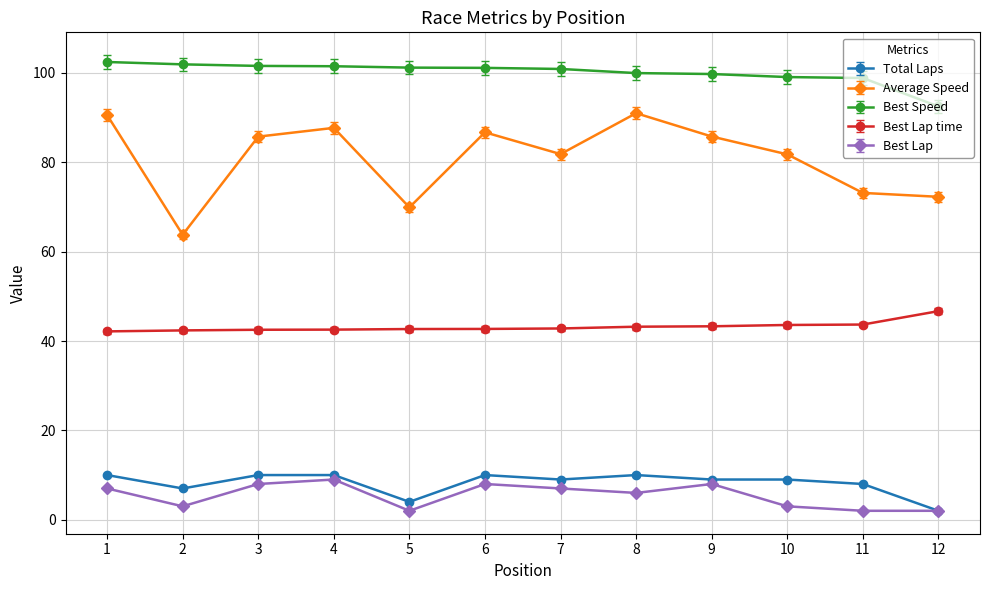

Which series changed the most between 6 and 11?

Average Speed